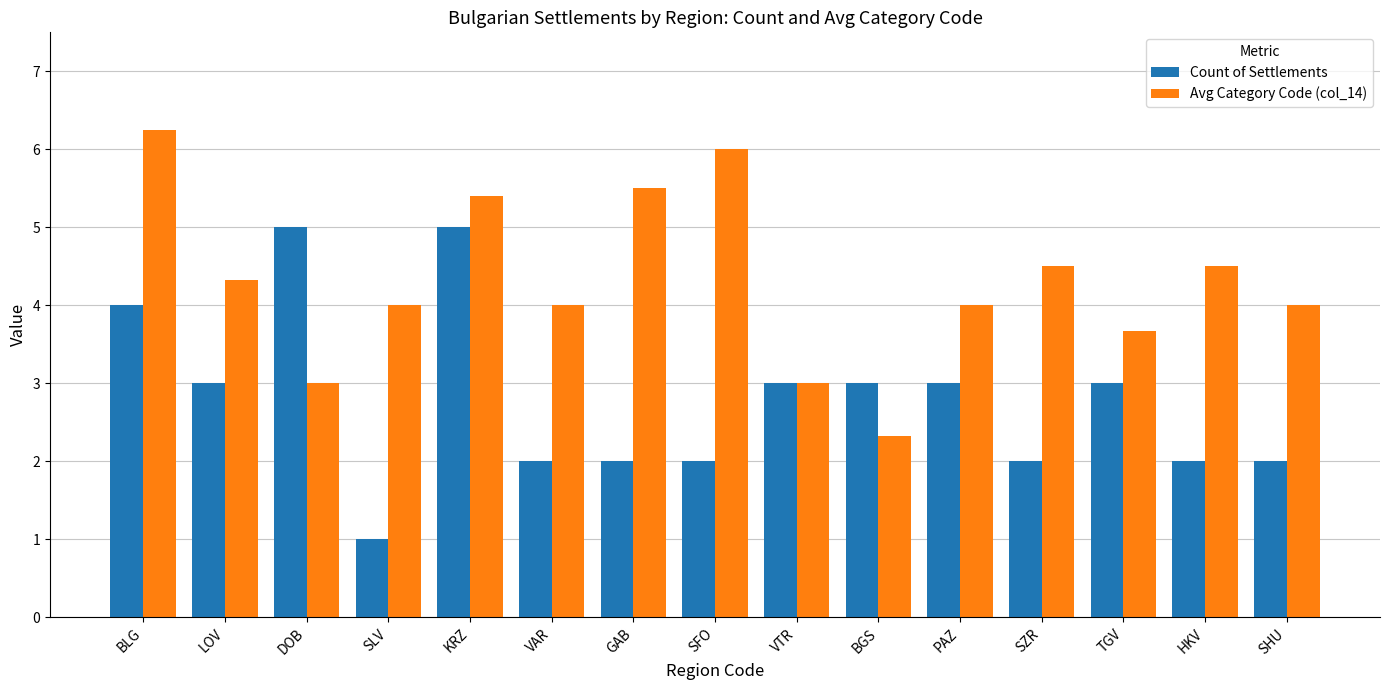

What is the difference between the second highest and second lowest values in the Count of Settlements series?

3.0